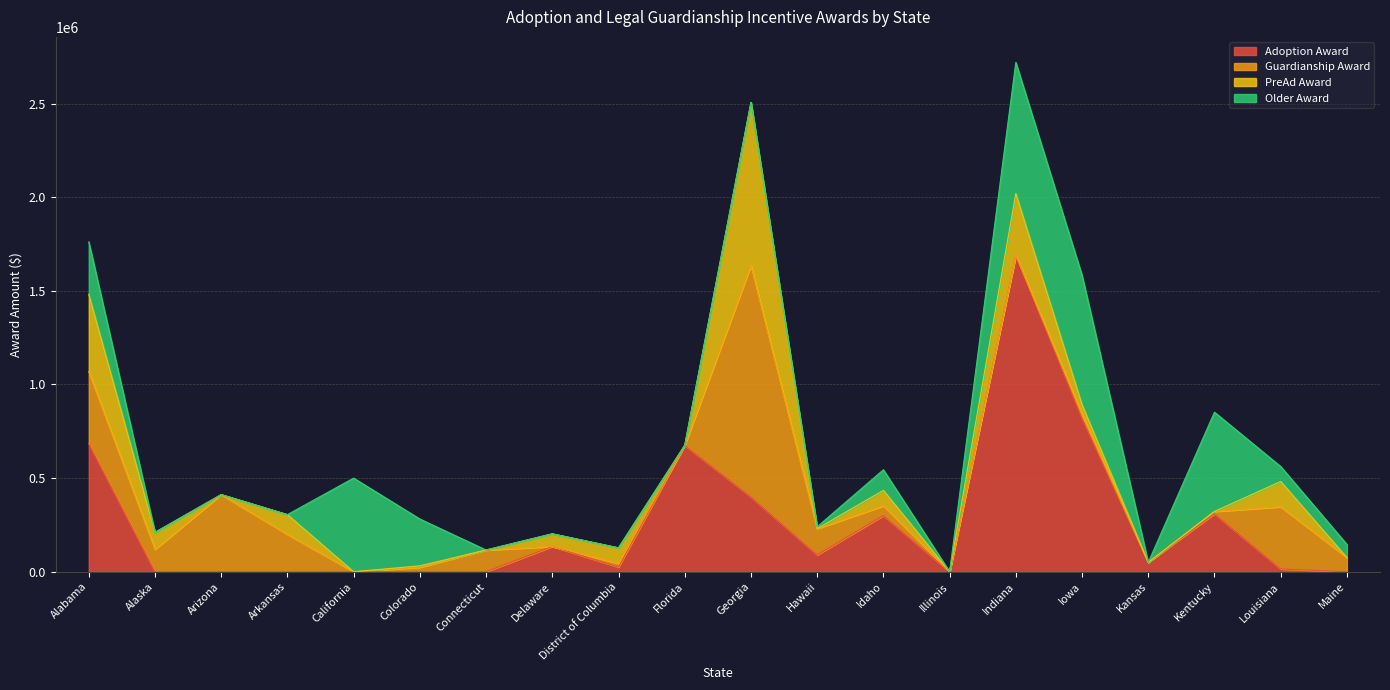

Which series has the largest total across all categories?

Adoption Award